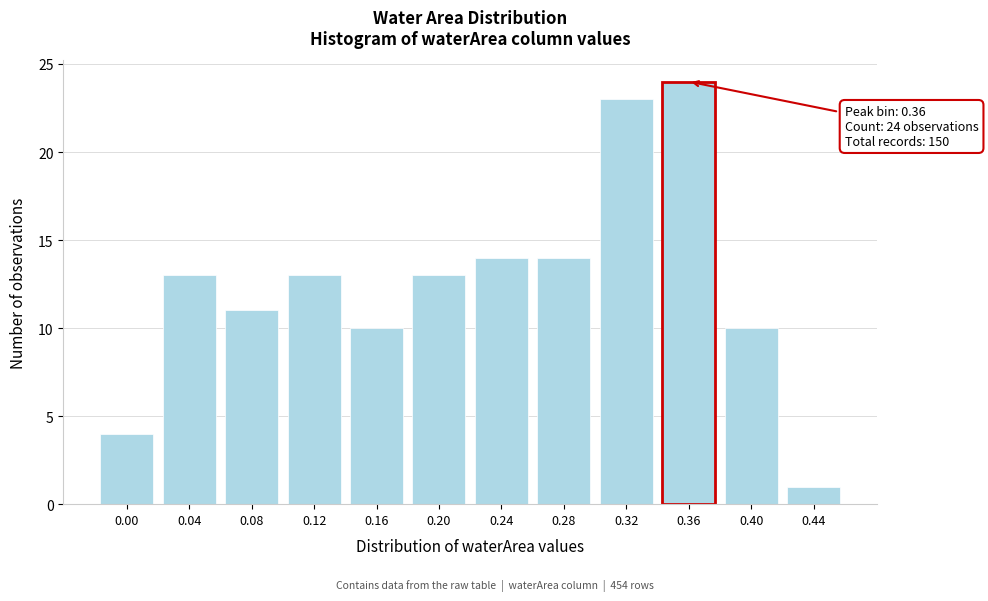

Reading left to right, transcribe all the data shown in this chart.

4	13	11	13	10	13	14	14	23	24	10	1